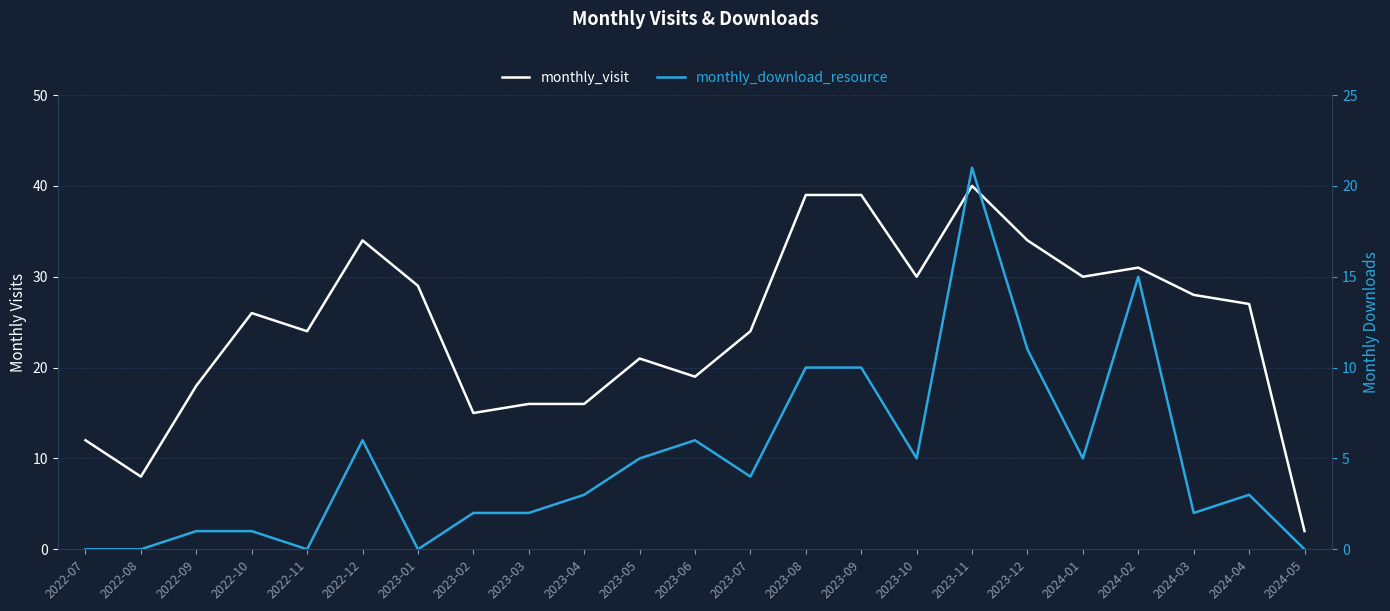

At which label does monthly_visit reach its minimum?

2024-05